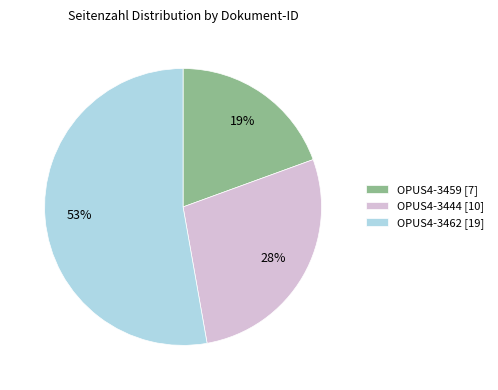

To the nearest percent, what is the difference between the OPUS4-3444 [10] and OPUS4-3462 [19] slice percentages?

25%